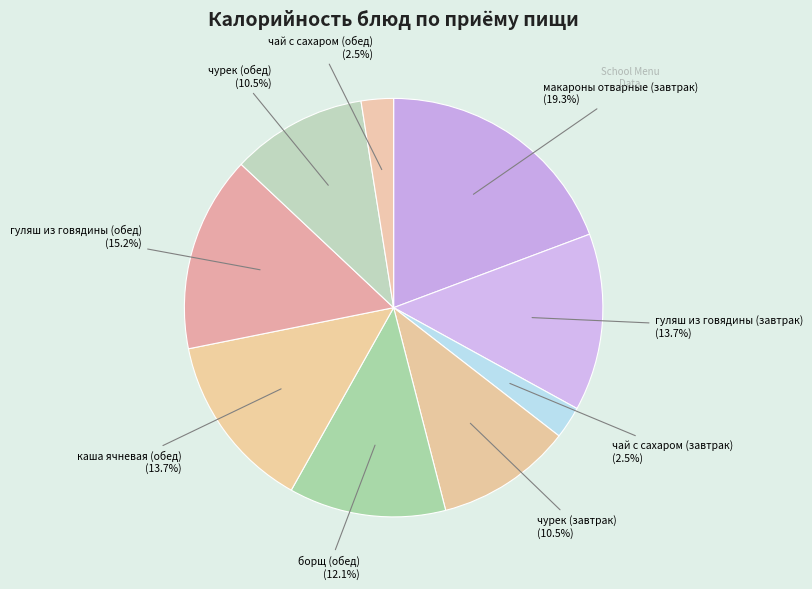

Which slice is the largest?

макароны отварные (завтрак)